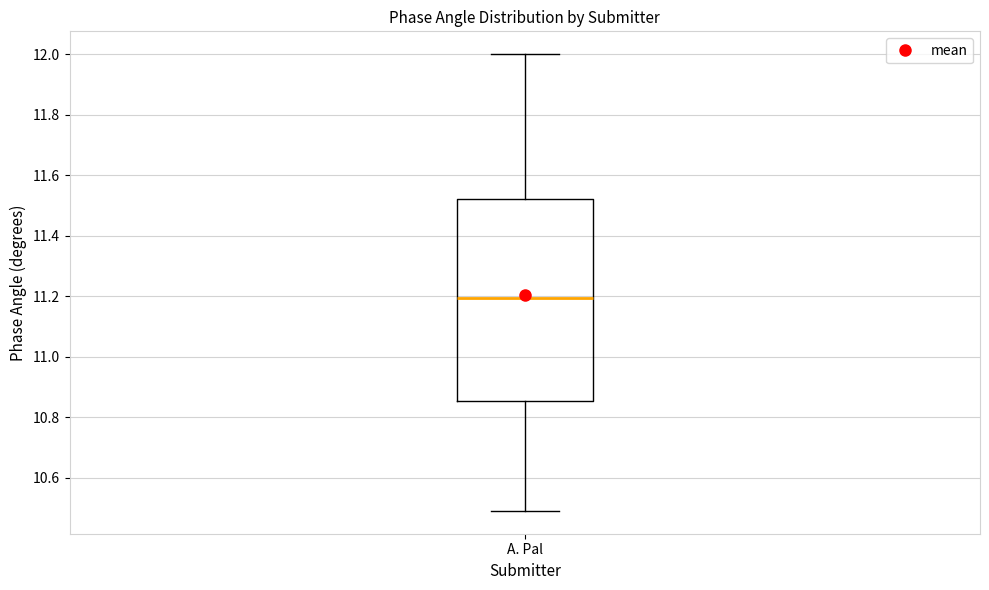

Where does the median line of the box for A. Pal sit on the y-axis? The values are not printed on the chart, so give them approximately, as read against the axis.

11.20